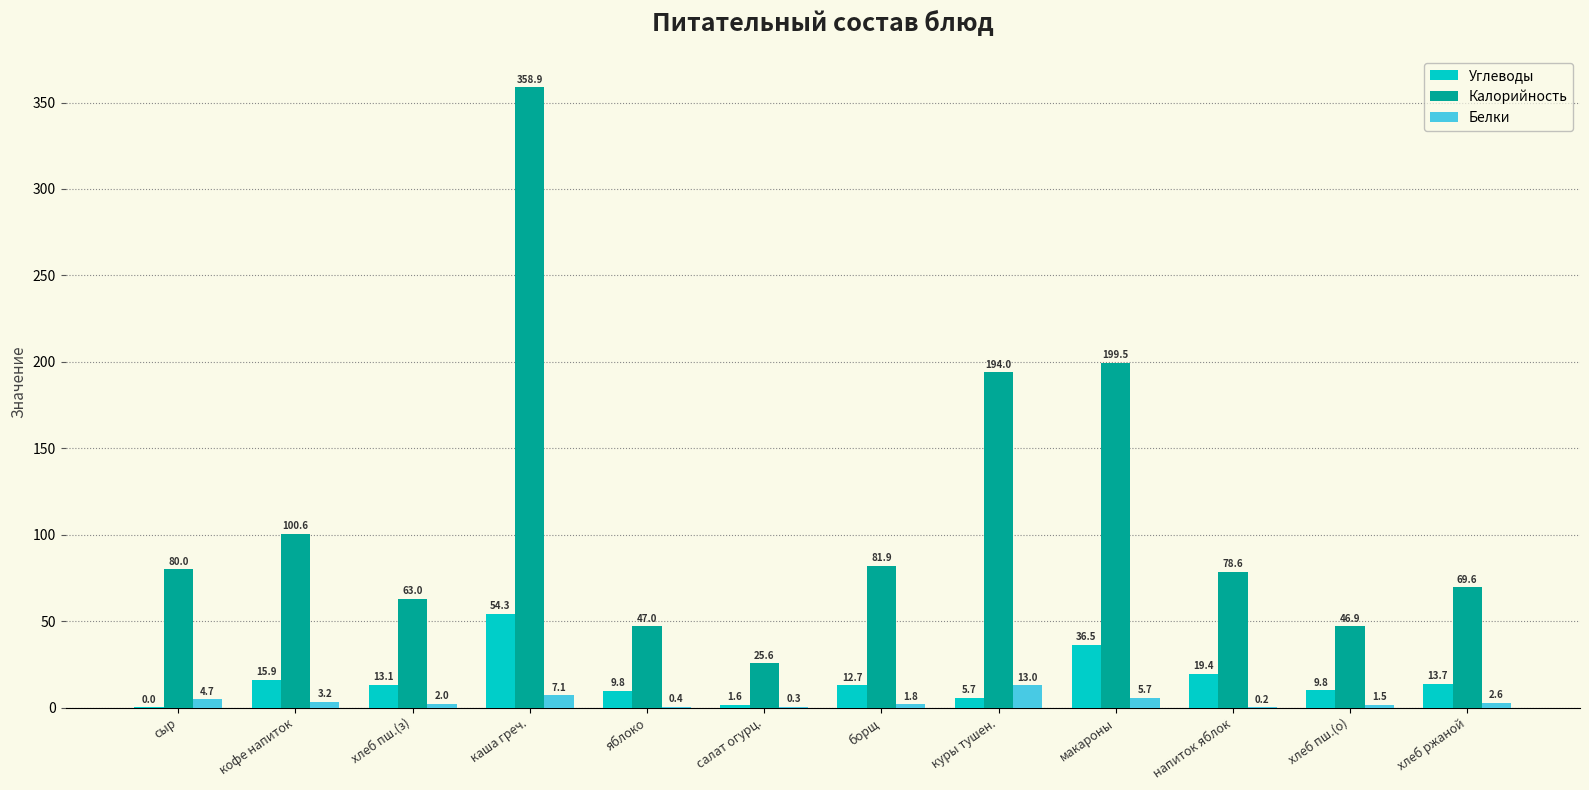

Does the chart contain stacked bars?

No